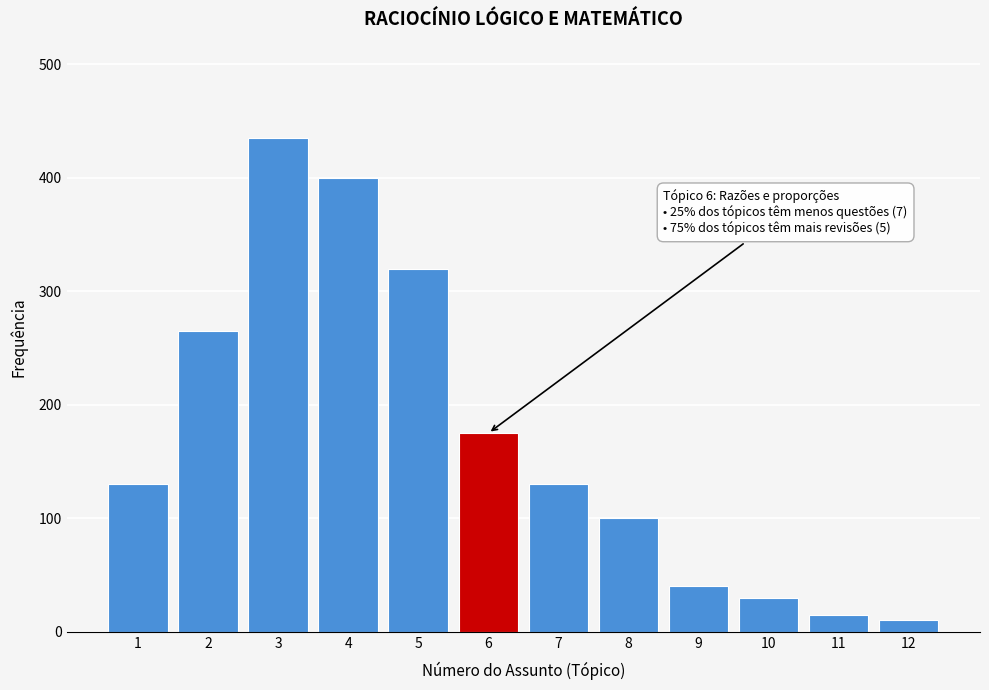

Reading left to right, what are all the values shown in this chart?

1=130	2=265	3=435	4=400	5=320	6=175	7=130	8=100	9=40	10=30	11=15	12=10